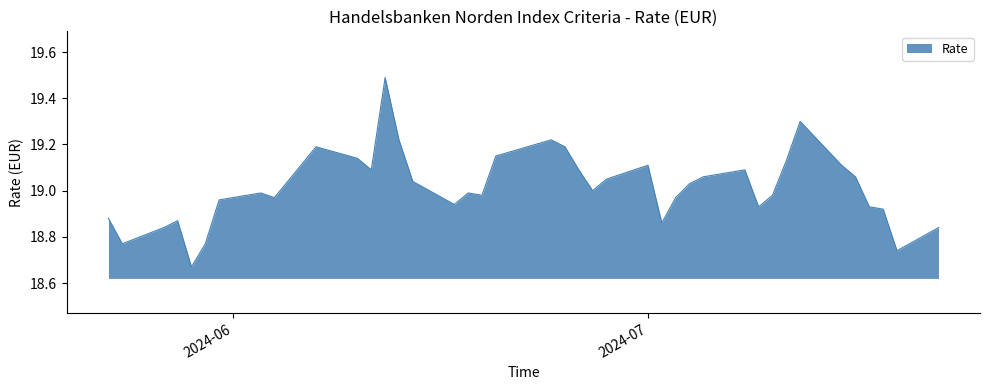

What is the maximum value shown in the chart?

19.5